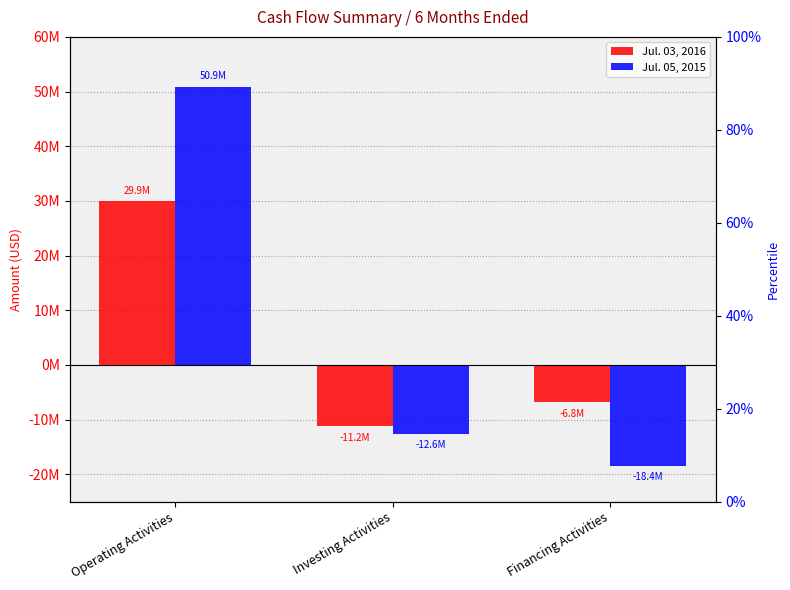

What is the total value across all series at Operating Activities?

80775000